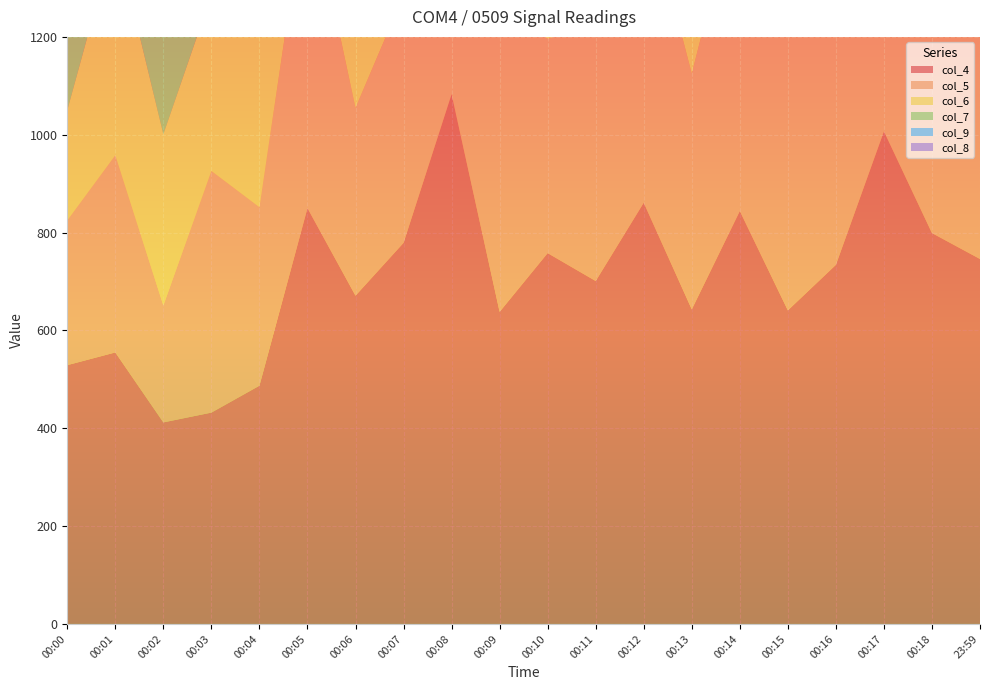

Reading right to left, extract all data points from this chart.

col_4: 23:59=746	00:18=799	00:17=1007	00:16=734	00:15=641	00:14=844	00:13=643	00:12=861	00:11=701	00:10=758	00:09=638	00:08=1083	00:07=779	00:06=671	00:05=850	00:04=487	00:03=432	00:02=412	00:01=555	00:00=529
col_5: 23:59=599	00:18=762	00:17=573	00:16=580	00:15=595	00:14=667	00:13=482	00:12=640	00:11=528	00:10=438	00:09=636	00:08=781	00:07=506	00:06=384	00:05=662	00:04=365	00:03=494	00:02=239	00:01=403	00:00=296
col_6: 23:59=484	00:18=618	00:17=533	00:16=557	00:15=464	00:14=535	00:13=664	00:12=435	00:11=374	00:10=514	00:09=416	00:08=606	00:07=560	00:06=363	00:05=442	00:04=413	00:03=360	00:02=350	00:01=450	00:00=225
col_7: 23:59=635	00:18=544	00:17=414	00:16=539	00:15=541	00:14=313	00:13=530	00:12=431	00:11=410	00:10=474	00:09=409	00:08=556	00:07=438	00:06=432	00:05=358	00:04=452	00:03=311	00:02=223	00:01=394	00:00=327
col_9: 23:59=401	00:18=388	00:17=371	00:16=438	00:15=343	00:14=407	00:13=353	00:12=395	00:11=285	00:10=385	00:09=324	00:08=366	00:07=428	00:06=323	00:05=259	00:04=344	00:03=204	00:02=213	00:01=325	00:00=219
col_8: 23:59=450	00:18=510	00:17=450	00:16=454	00:15=467	00:14=455	00:13=403	00:12=469	00:11=404	00:10=309	00:09=392	00:08=483	00:07=416	00:06=421	00:05=342	00:04=412	00:03=266	00:02=173	00:01=344	00:00=333